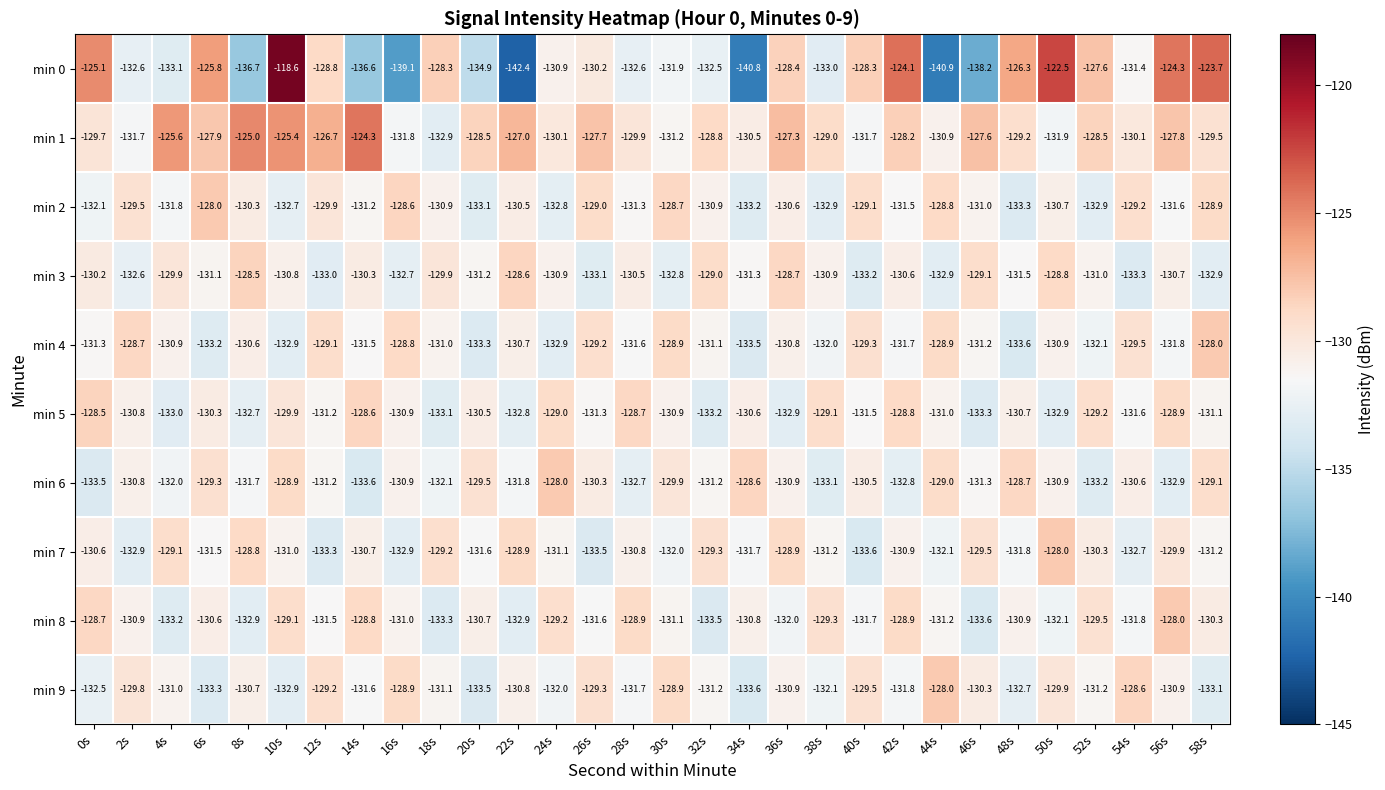

What is the smallest value displayed?

-142.4